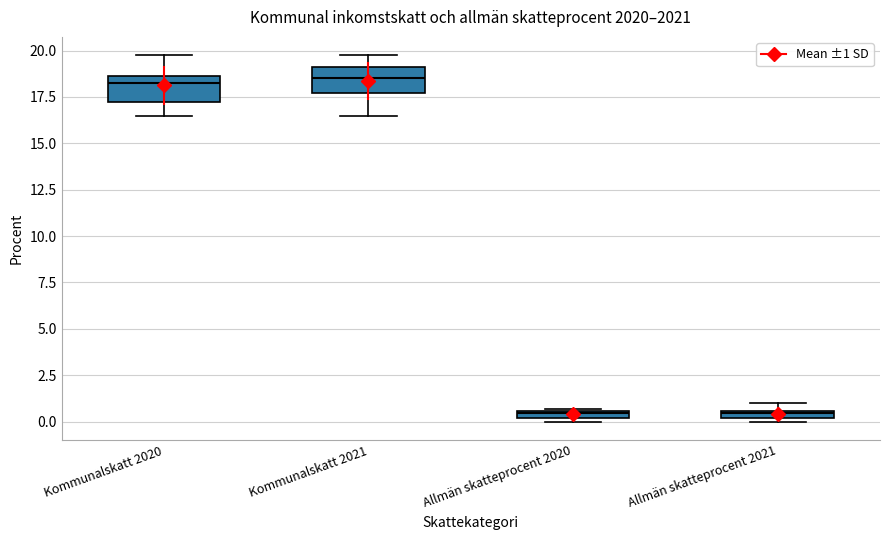

Where is the lower edge of the box for Allmän skatteprocent 2021 on the y-axis? The values are not printed on the chart, so give them approximately, as read against the axis.

0.0